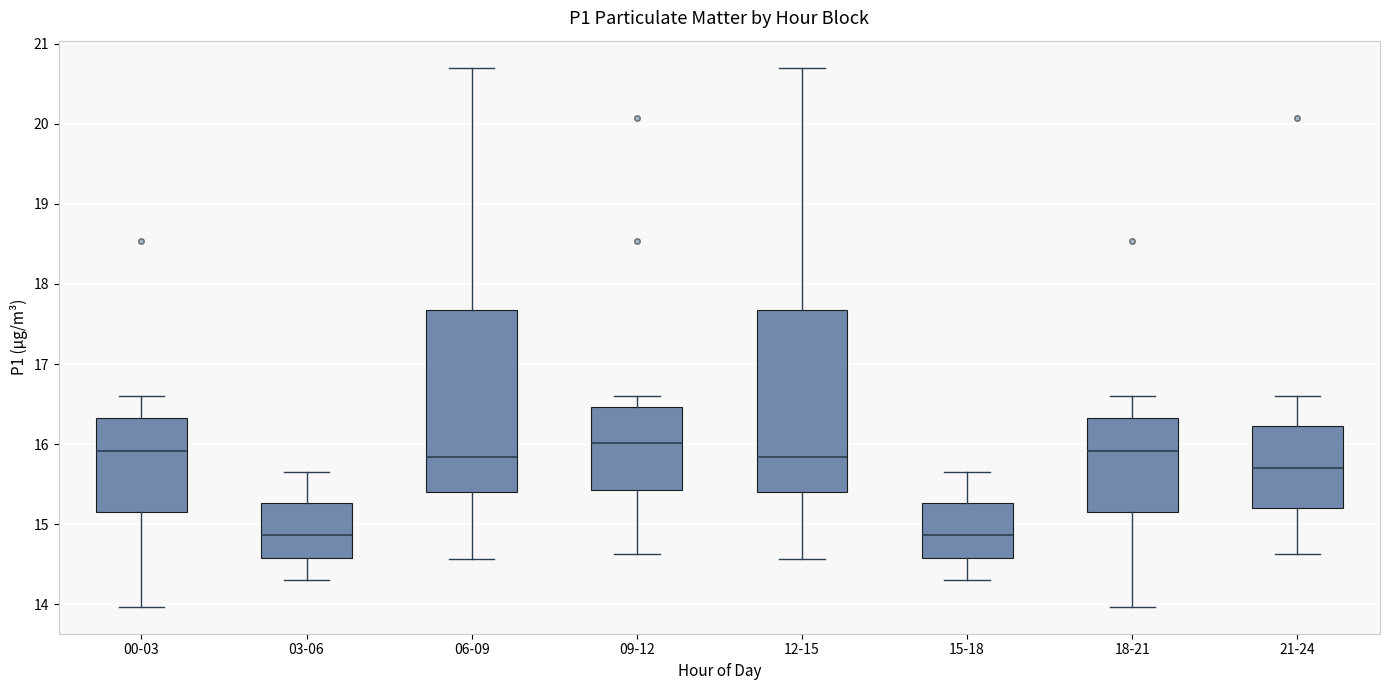

Which box's median line is the highest?

09-12